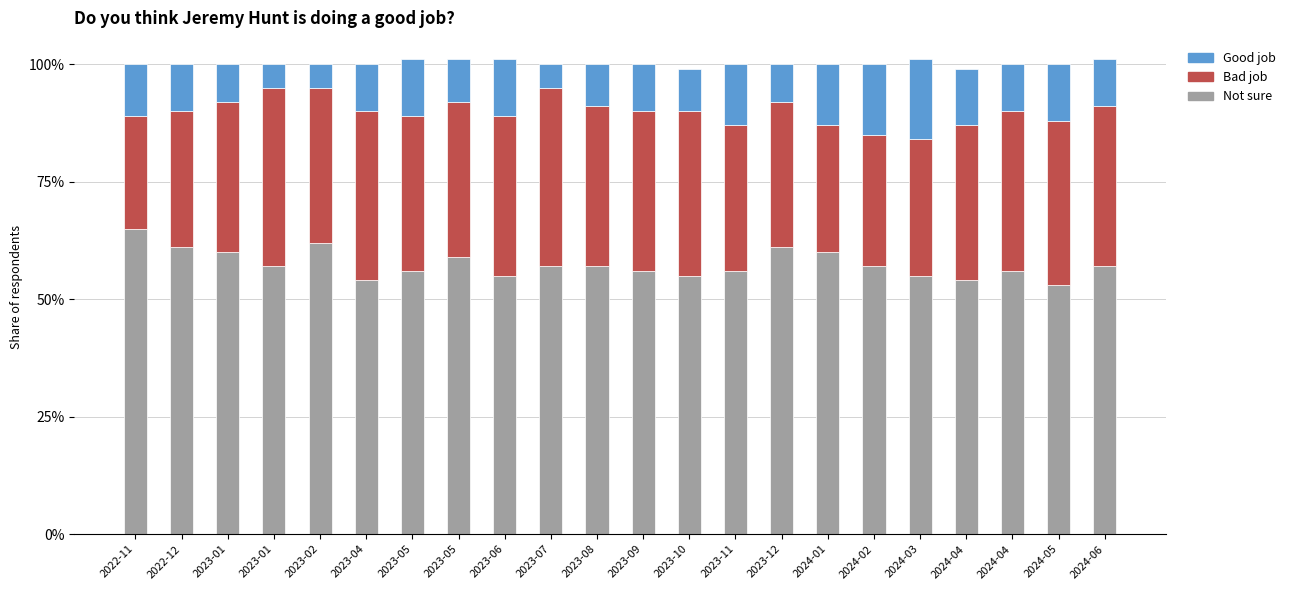

At which category is the sum across all series the highest?

2023-05